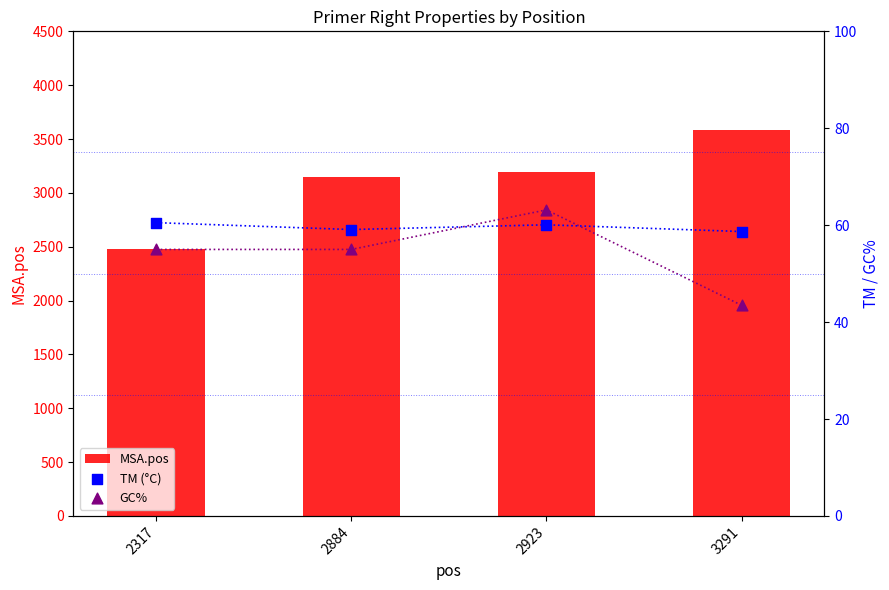

Is the value of TM (°C) at 2317 greater than the value of MSA.pos at 2923?

No